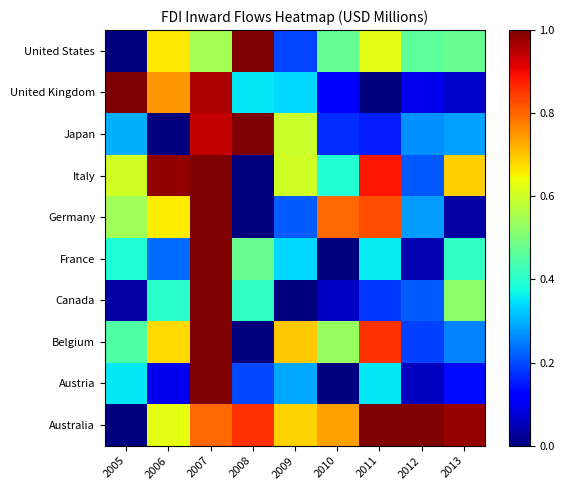

Read the Australia value at 2006.

0.6